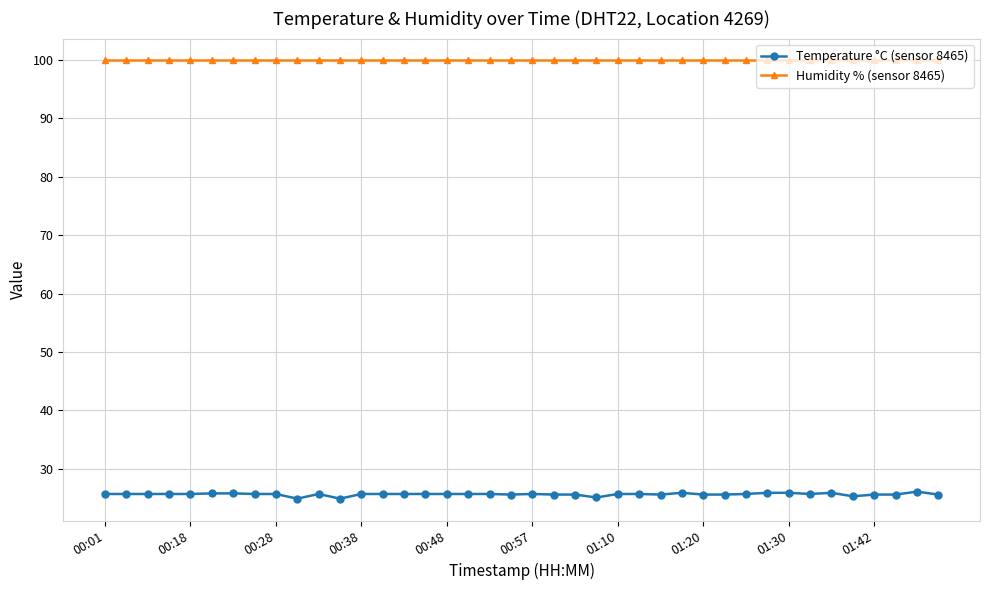

List the series in order of their overall mean, lowest first.

Temperature °C (sensor 8465), Humidity % (sensor 8465)